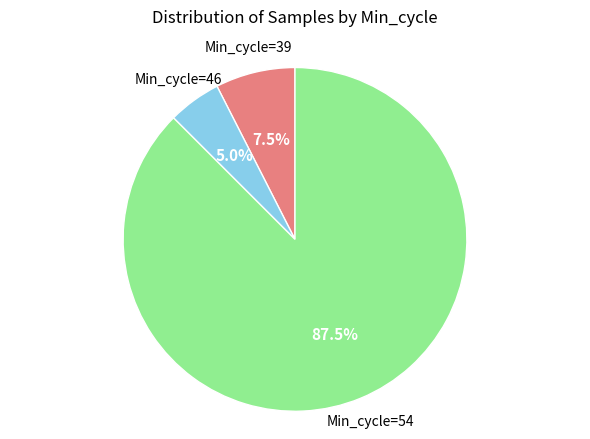

Is there a majority slice in this chart?

Yes